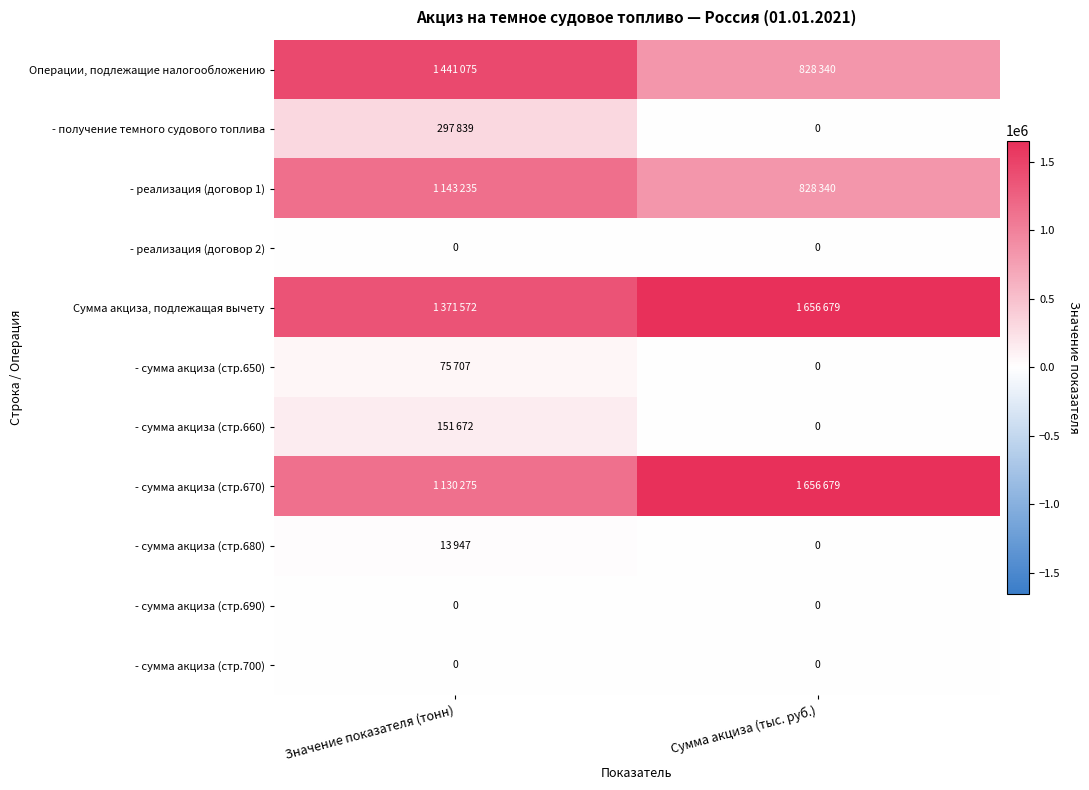

At which label is - сумма акциза (стр.660) closest to 75836?

Значение показателя (тонн)